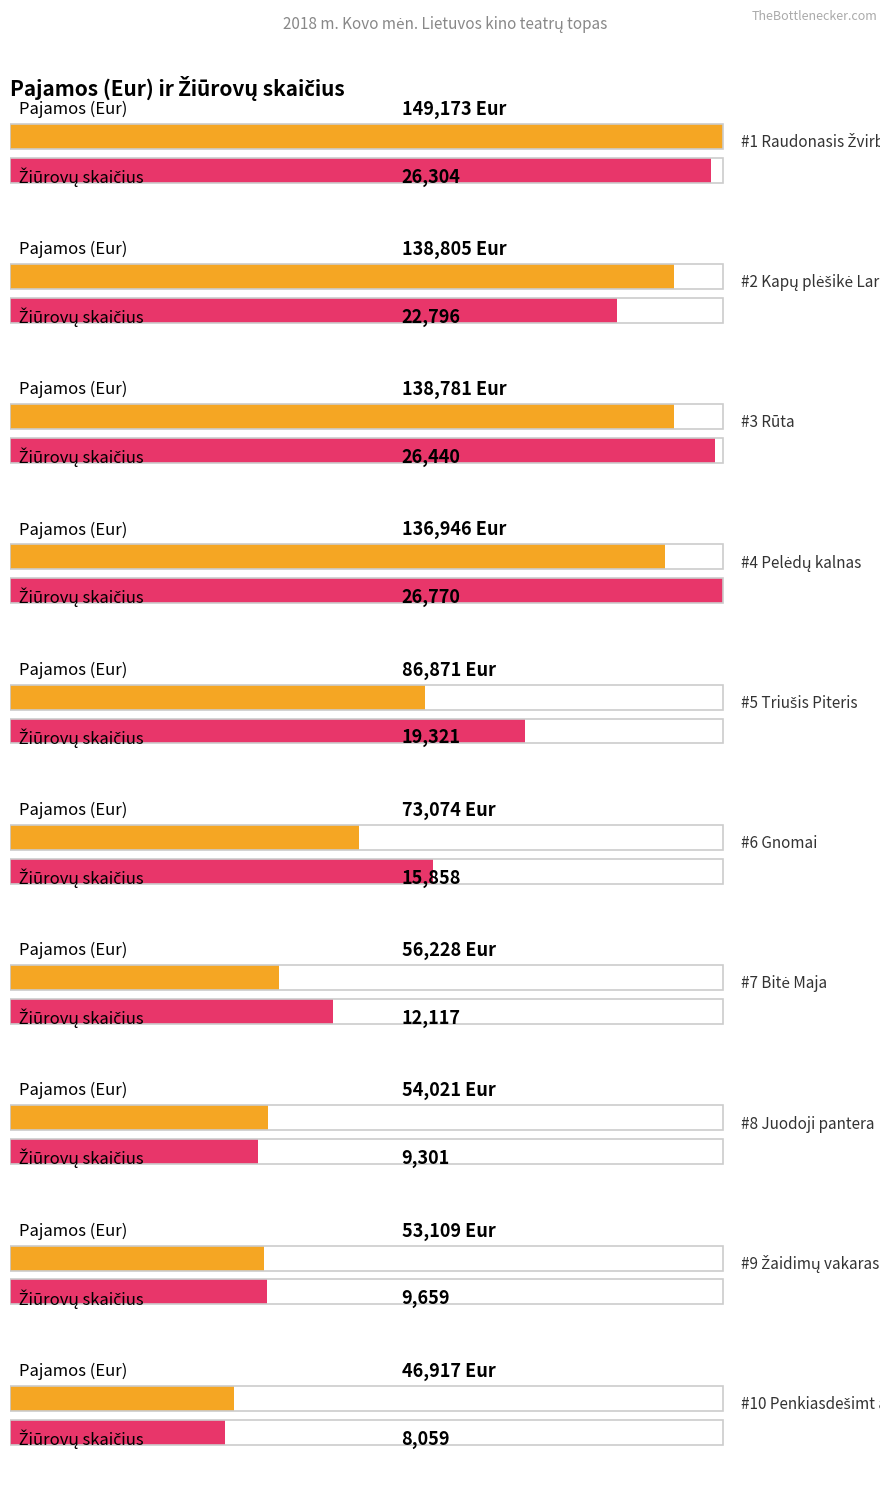

At which label does Žiūrovų skaičius reach its minimum?

Penkiasdešimt atspalvių